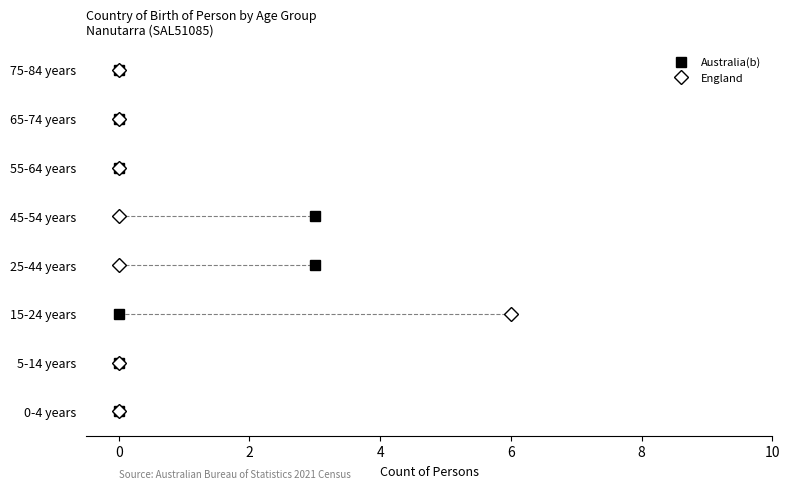

What is the difference between the England values at 65-74 years and 15-24 years?

6